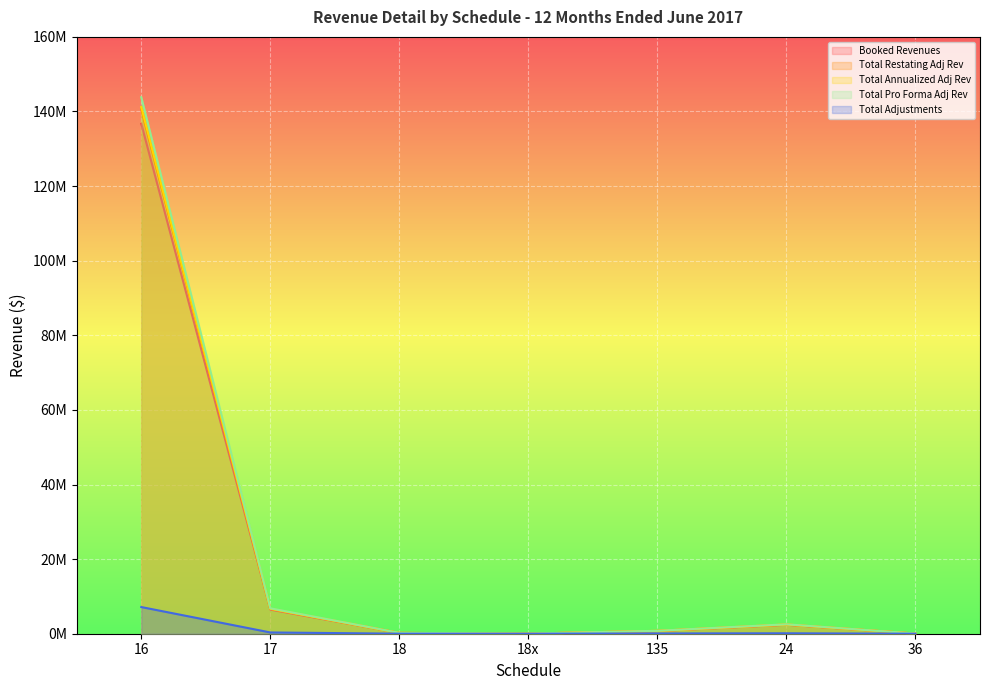

Between 17 and 24, which series saw the biggest shift?

Total Pro Forma Adj Rev